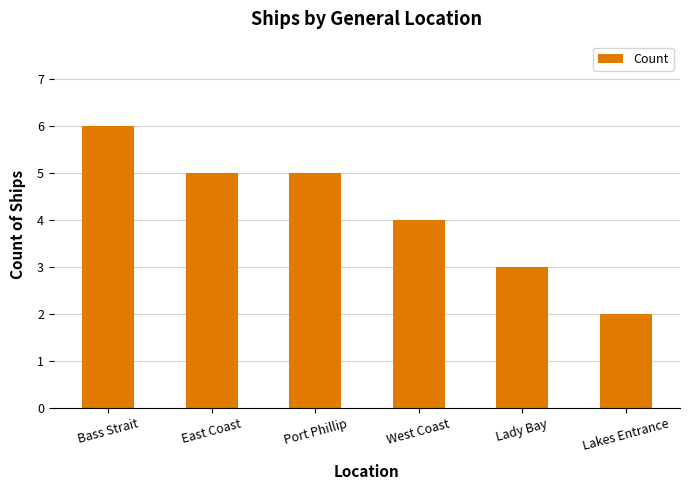

What is the label of the 2nd bar from the right?

Lady Bay